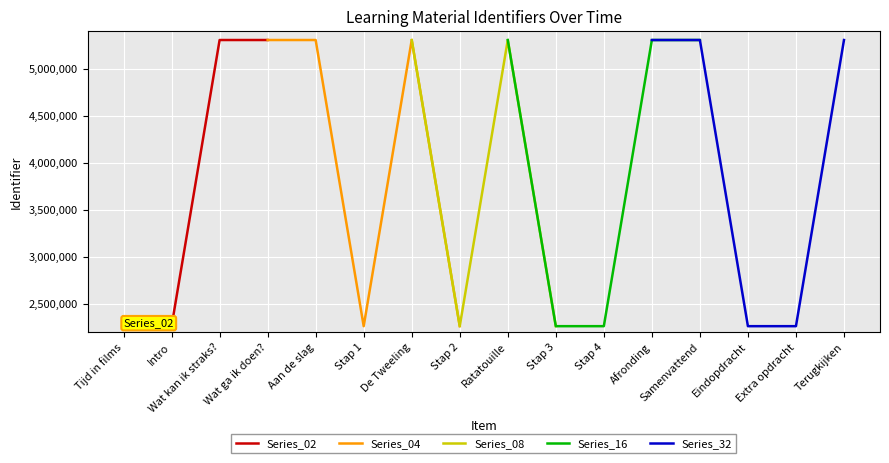

Which has a higher value, Samenvattend or Intro?

Samenvattend